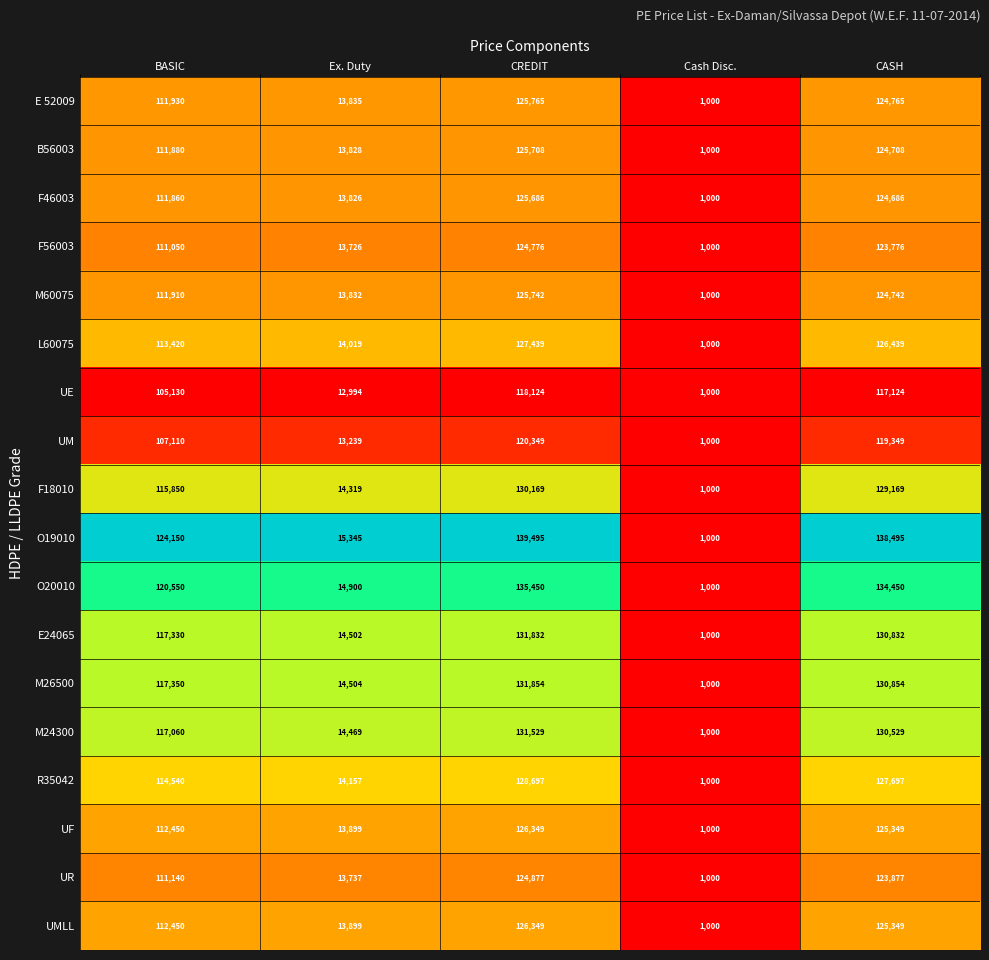

At which category is the sum across all series the highest?

CREDIT